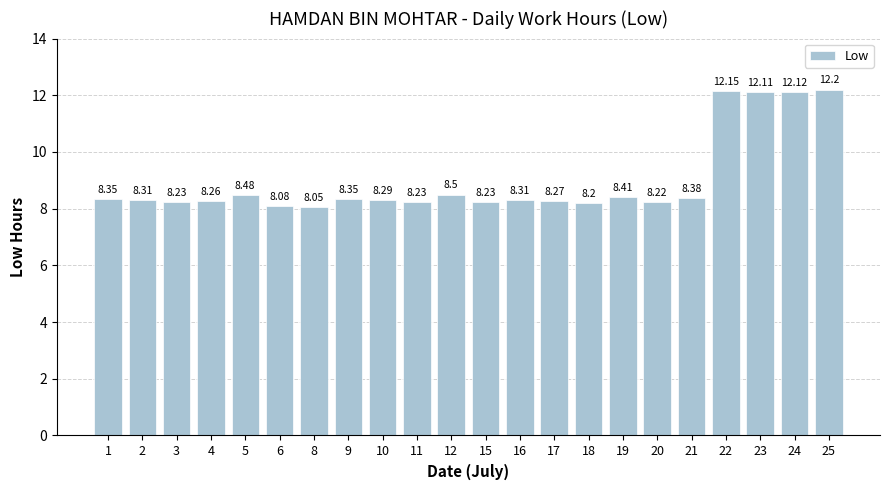

What is the difference between the values at 3 and 23?

3.9